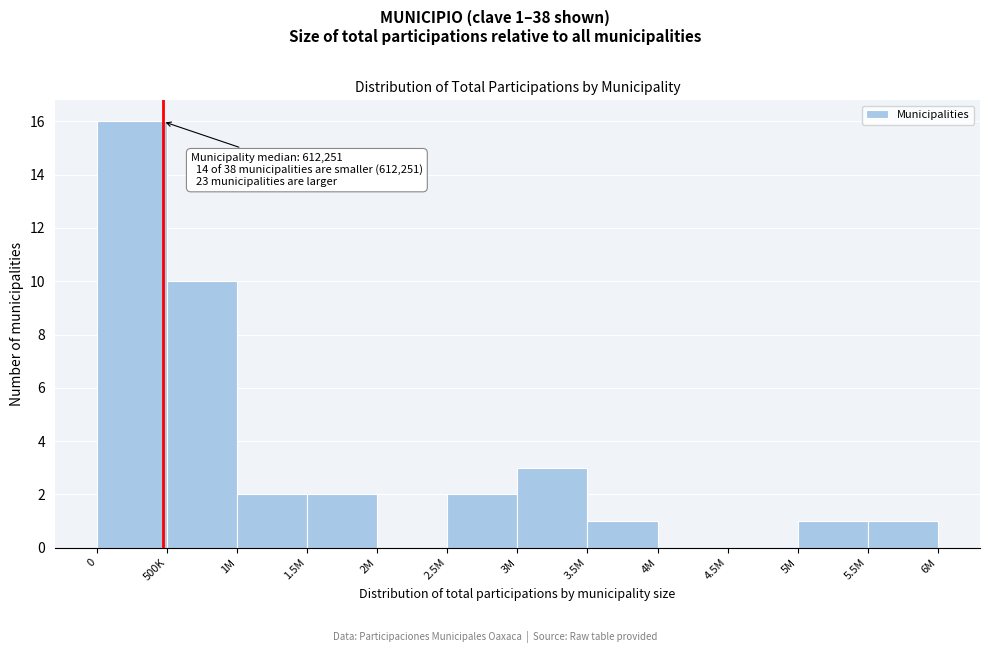

Reading left to right, what are all the values shown in this chart?

0=16	500K=10	1M=2	1.5M=2	2M=0	2.5M=2	3M=3	3.5M=1	4M=0	4.5M=0	5M=1	5.5M=1